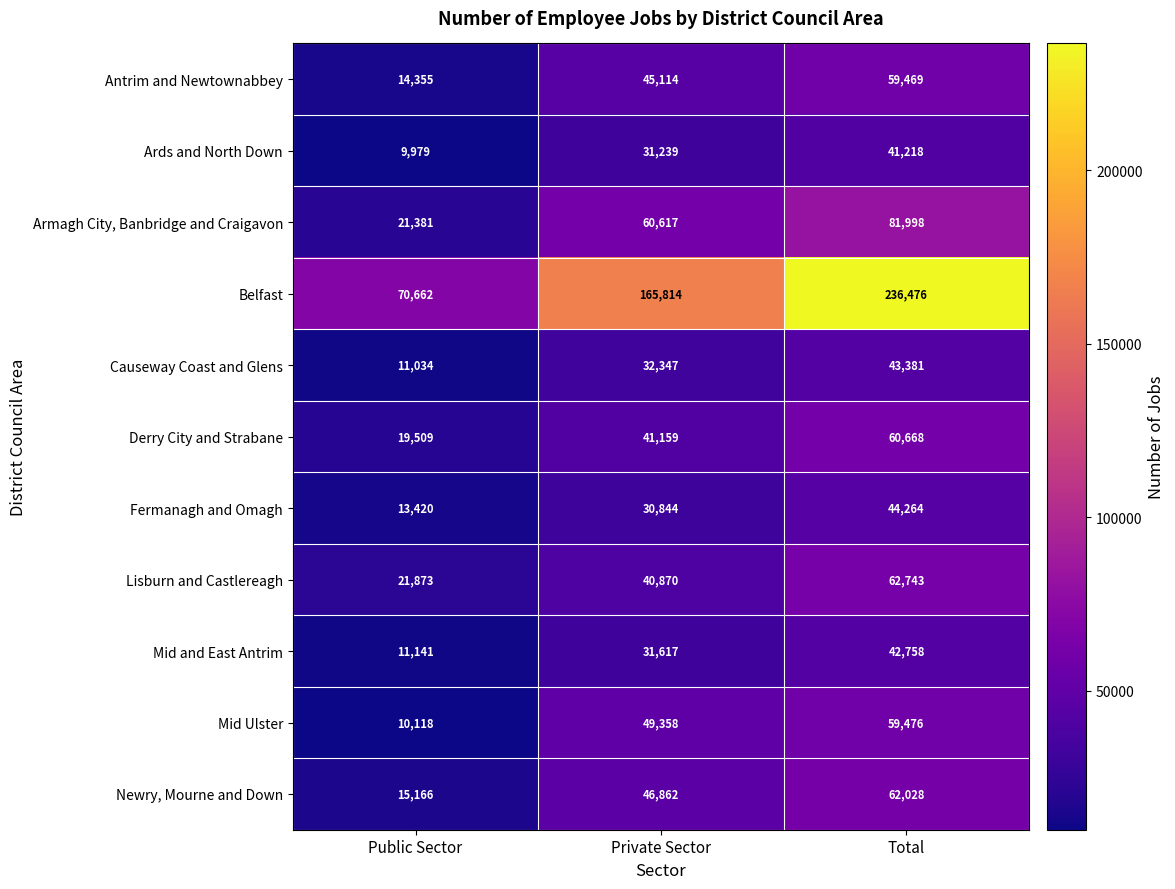

What is the sum of all Belfast values?

472952